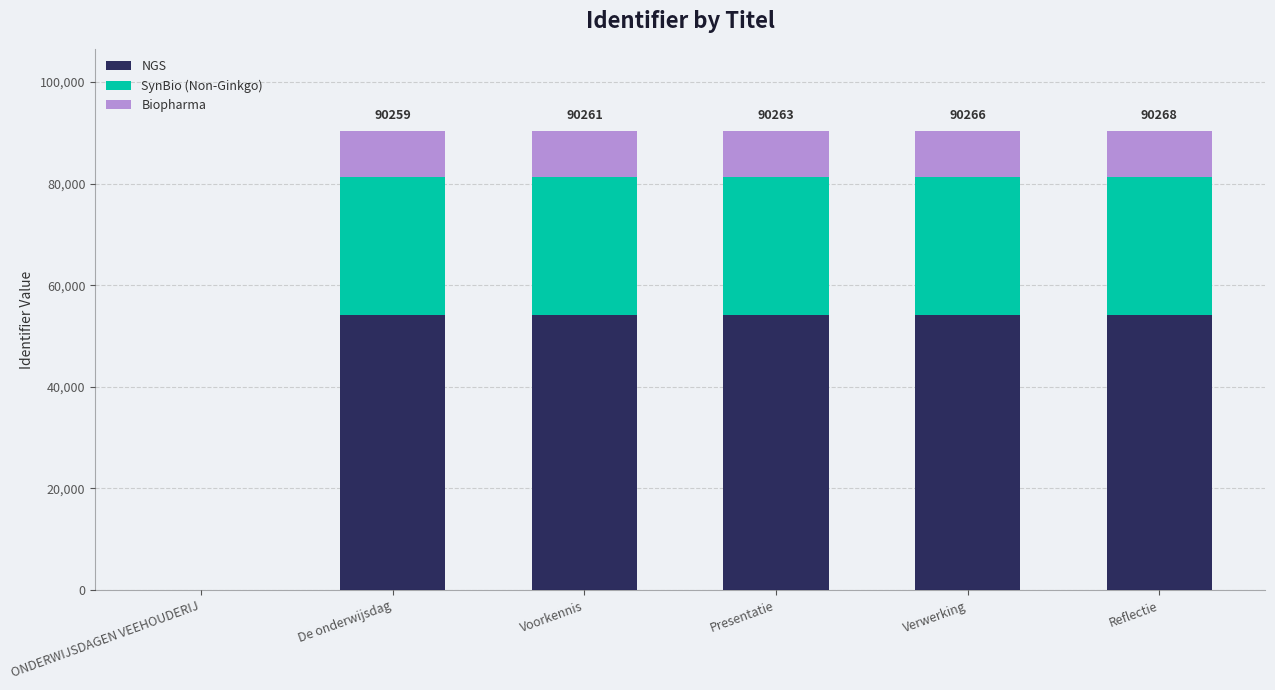

How many data points in NGS are above 54157?

3